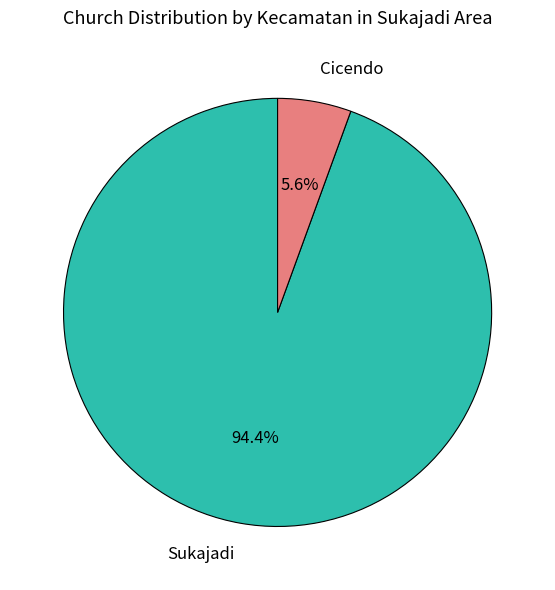

Is there any slice that represents more than half of the pie?

Yes